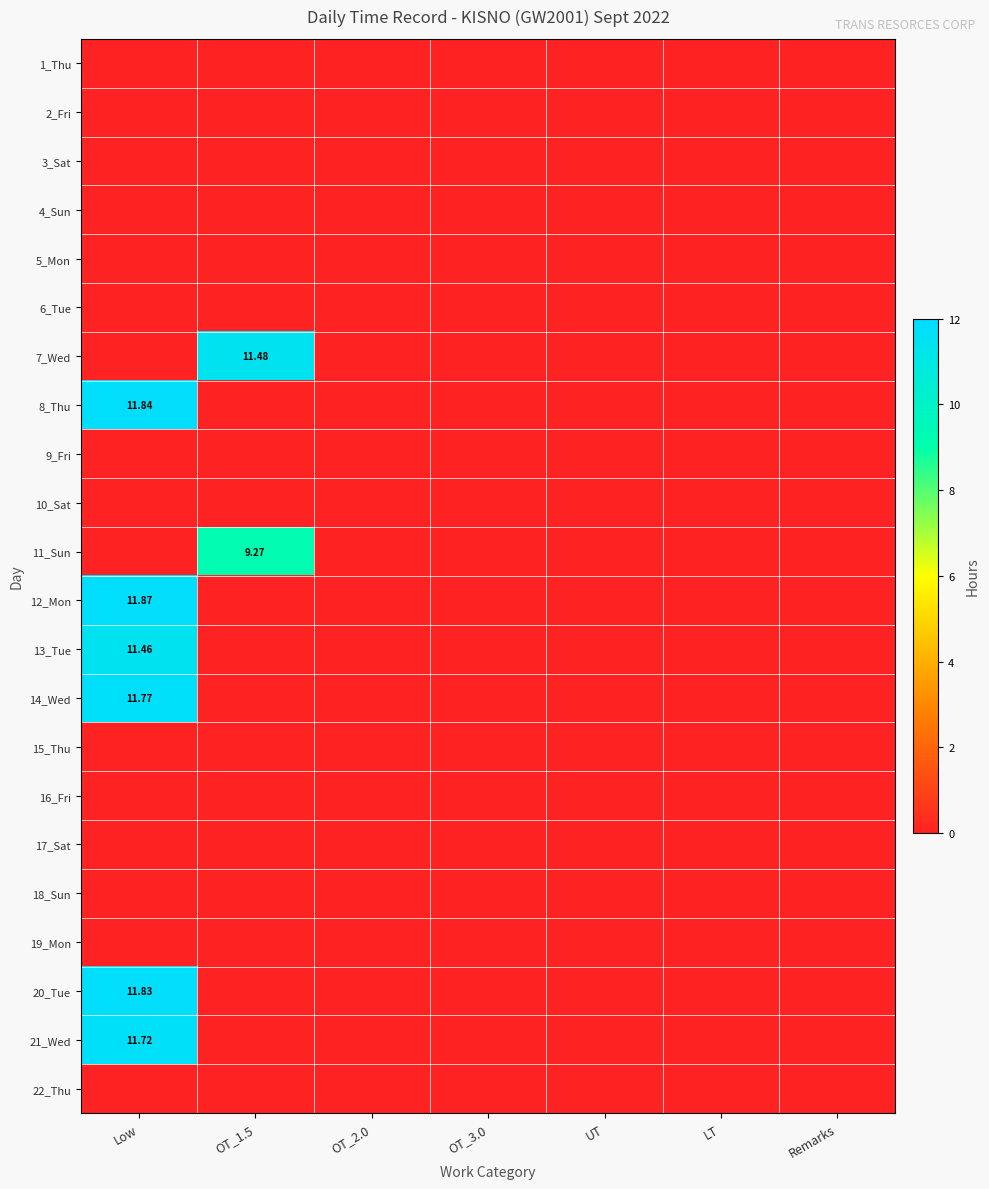

Which series has the largest total across all categories?

12_Mon